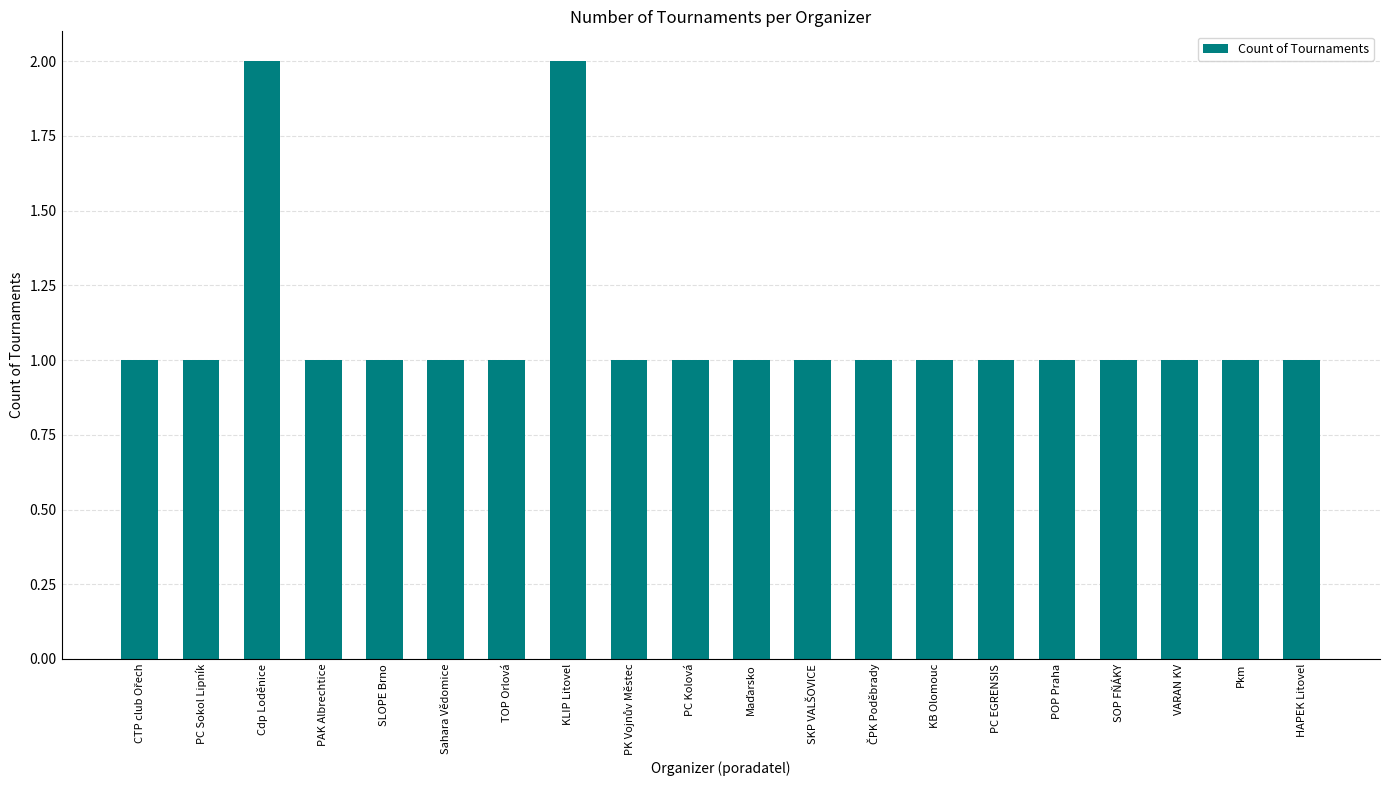

How many bars are there in total?

20